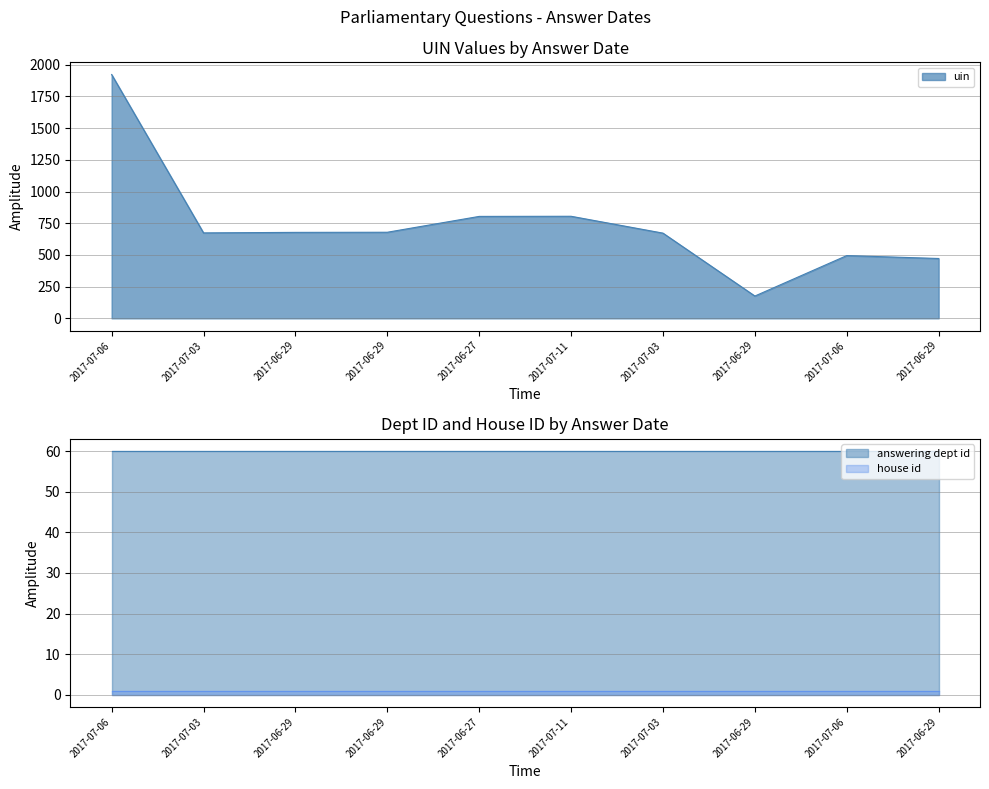

The value of uin at 2017-07-11 is 1318. True or false?

False